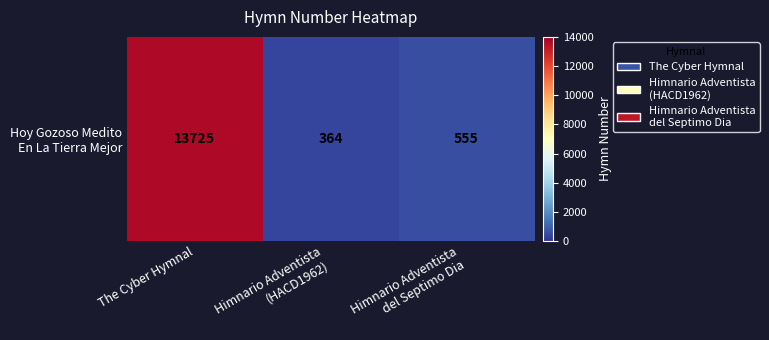

What is the maximum value shown in the chart?

13725